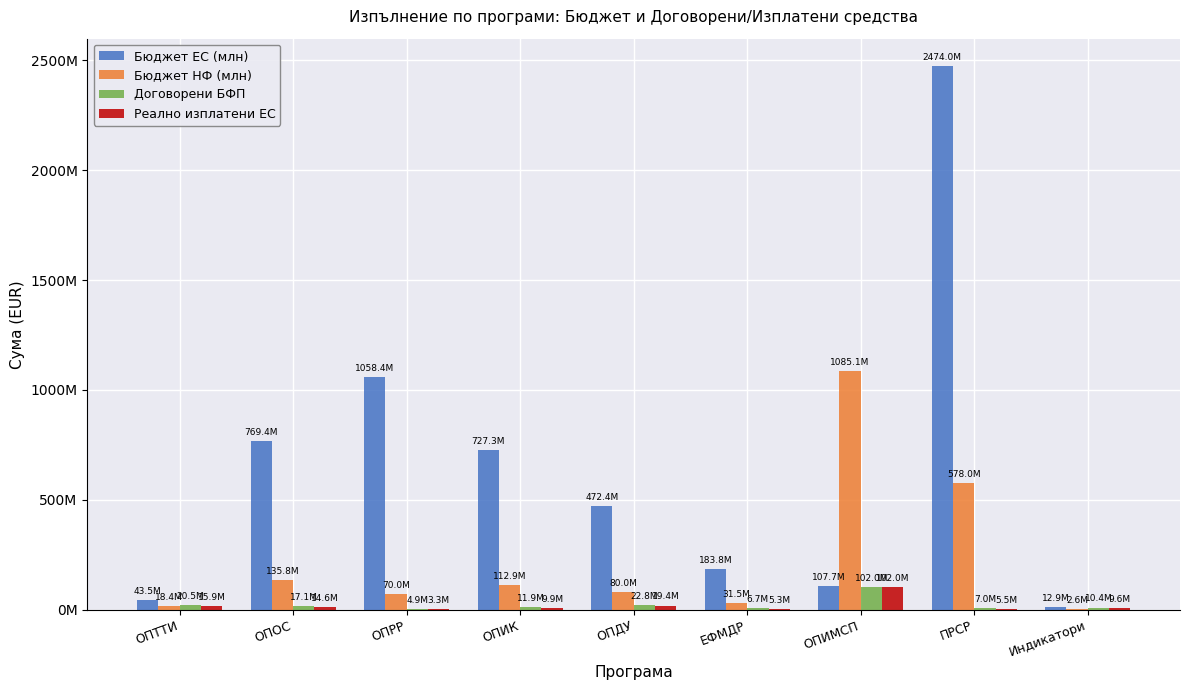

Is the value of Бюджет ЕС (млн) at ПРСР greater than the value of Договорени БФП at ЕФМДР?

Yes